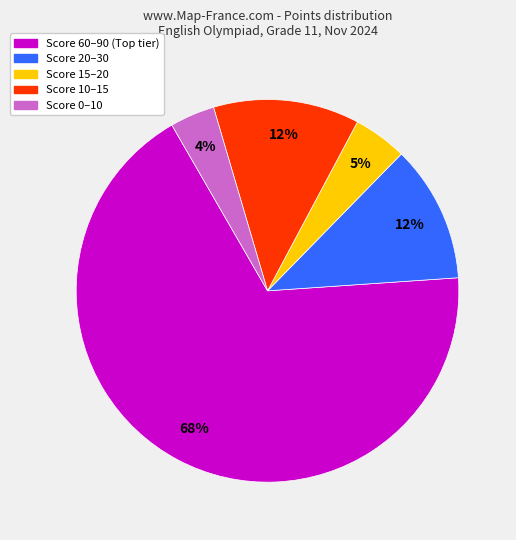

Does any single category account for the majority?

Yes